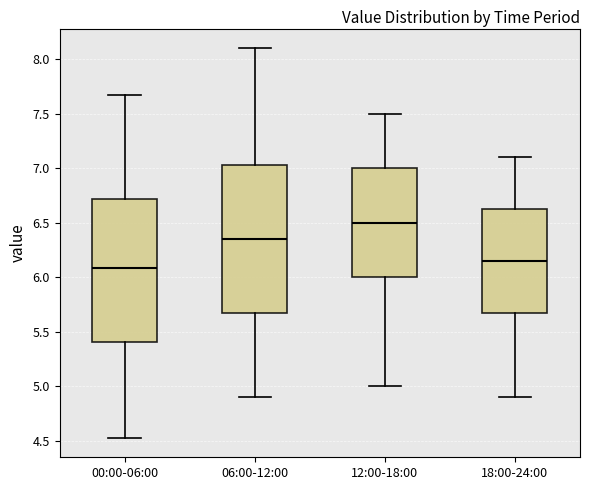

Which box's median line is the highest?

12:00-18:00